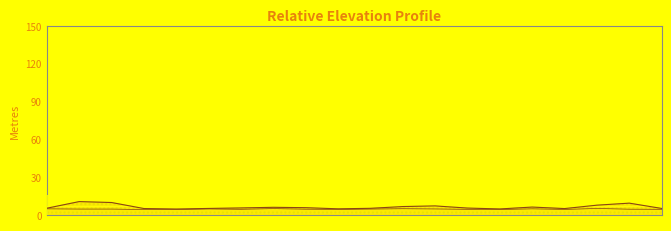

How many values in the SDS_P1 series exceed 5?

17